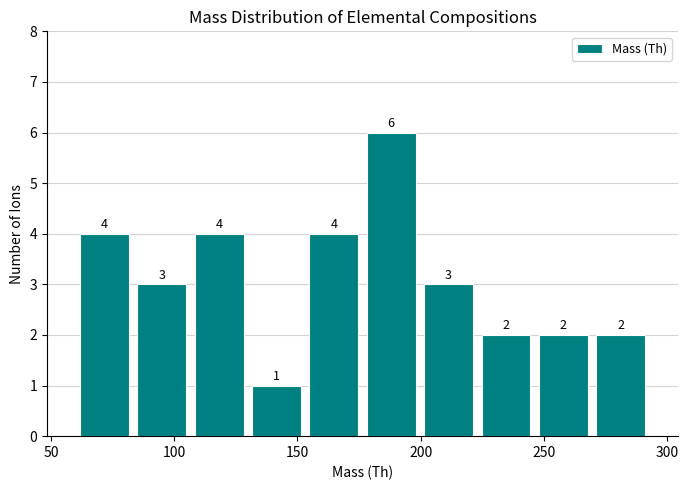

How tall is the bar that spans 245 to 270 on the x-axis? The bar edges are not printed on the chart, so give them approximately, as read against the axis.

2